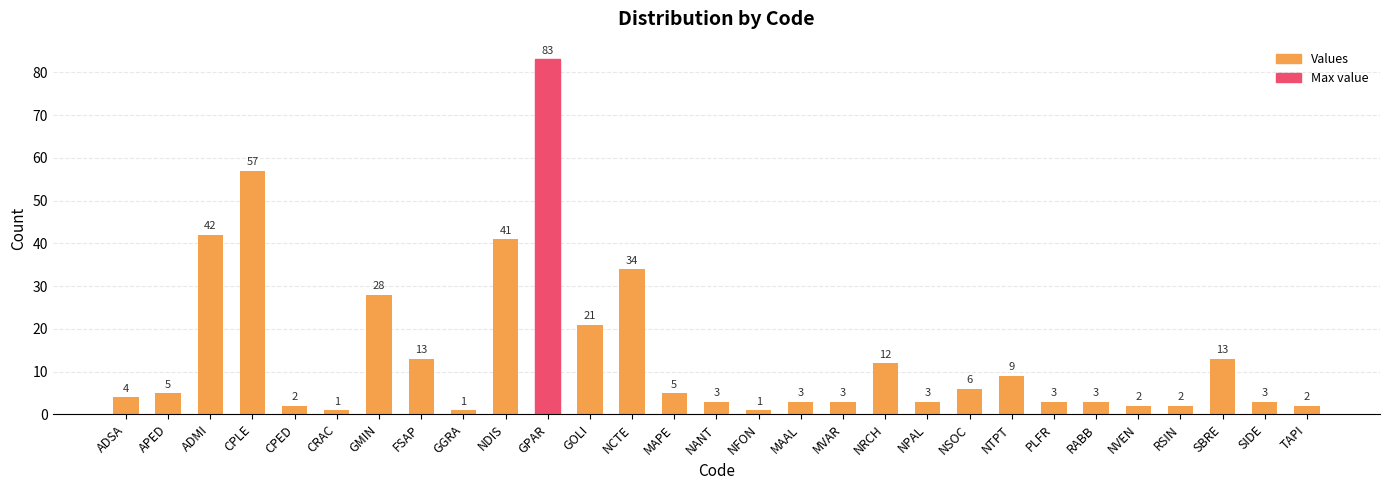

True or false: the data shows 3 at FSAP.

False